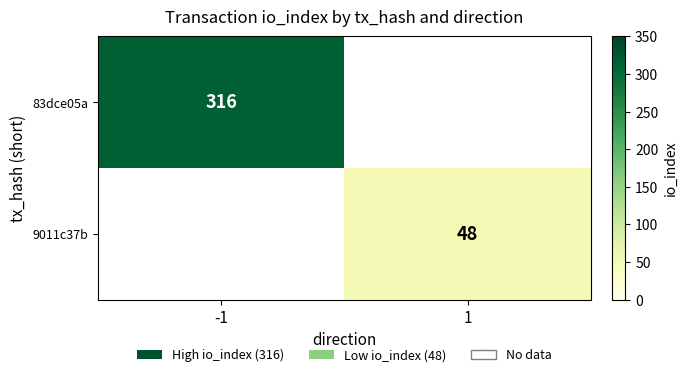

True or false: 9011c37b has a value of 28 at 1.

False